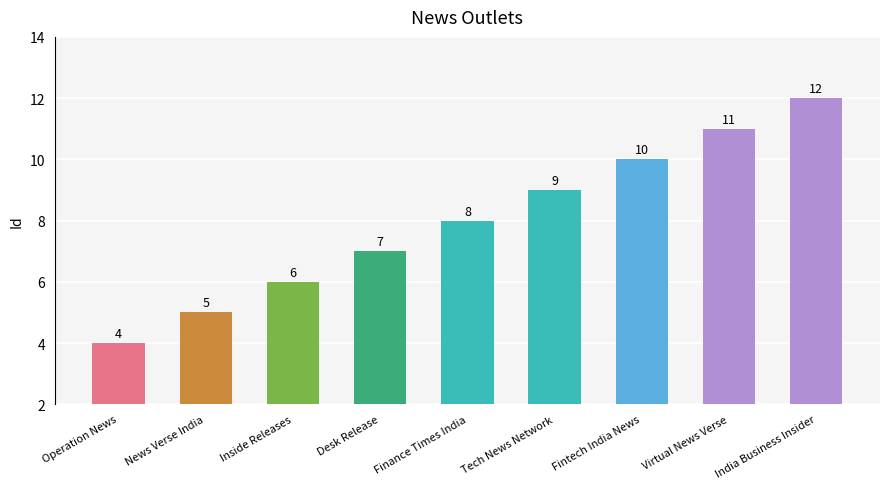

Reading right to left, list all the values displayed in this chart.

12	11	10	9	8	7	6	5	4